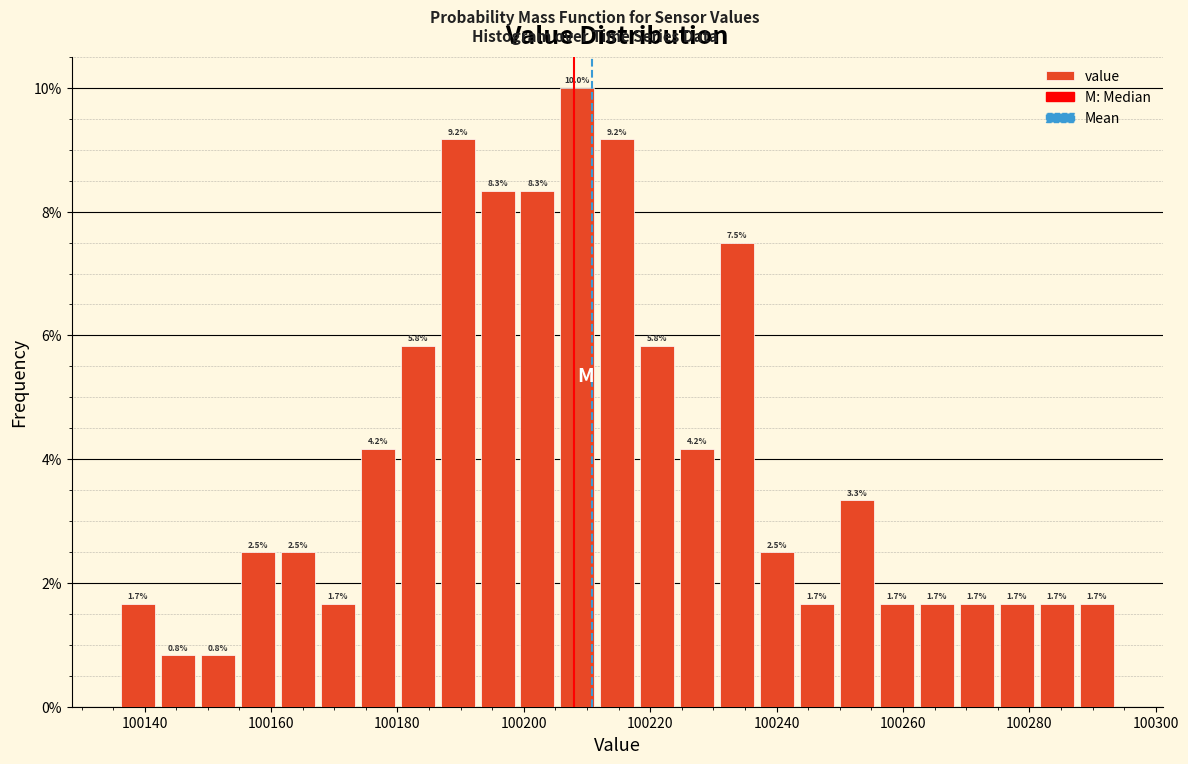

Around what value on the x-axis is the tallest bar? Give the approximate position of its centre, as read against the axis.

100208